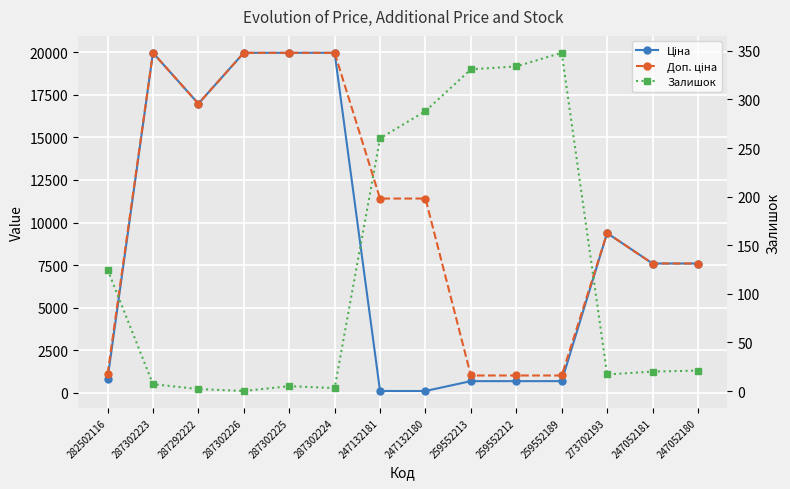

The Ціна series shows 1079.4 at 259552213. True or false?

False